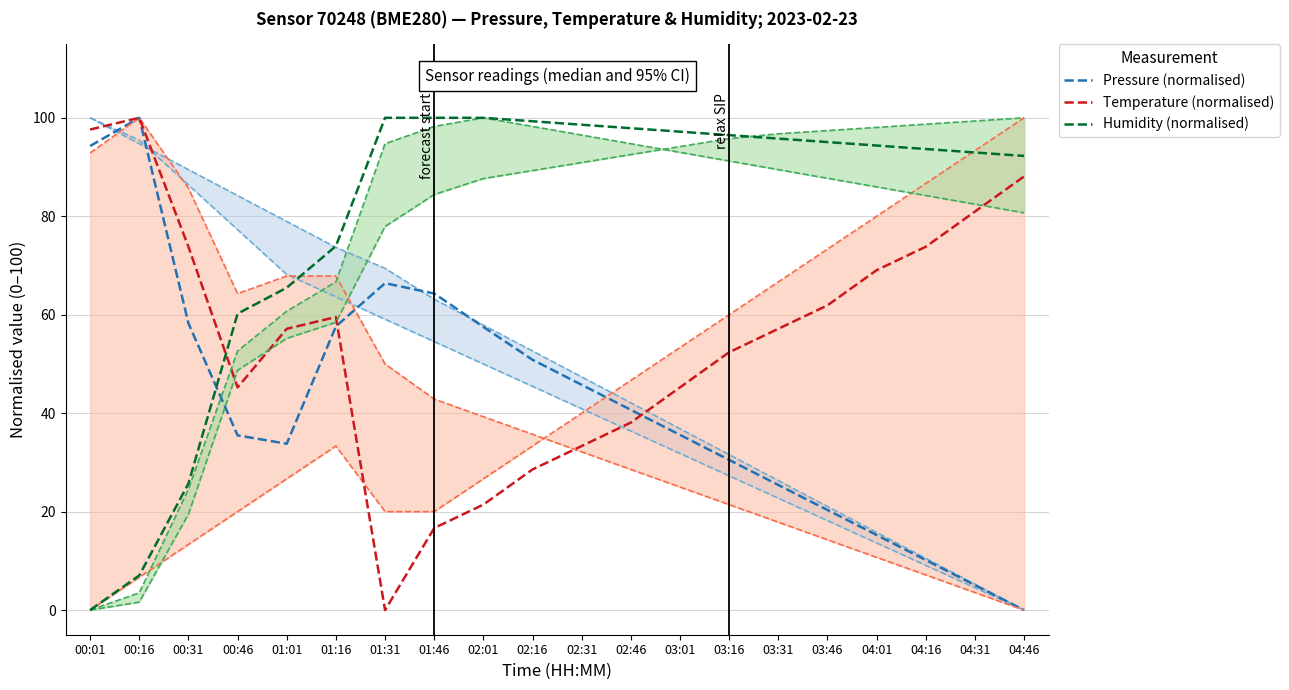

Between which two adjacent categories do Temperature (normalised) and Pressure (normalised) first intersect?

00:01 and 00:16